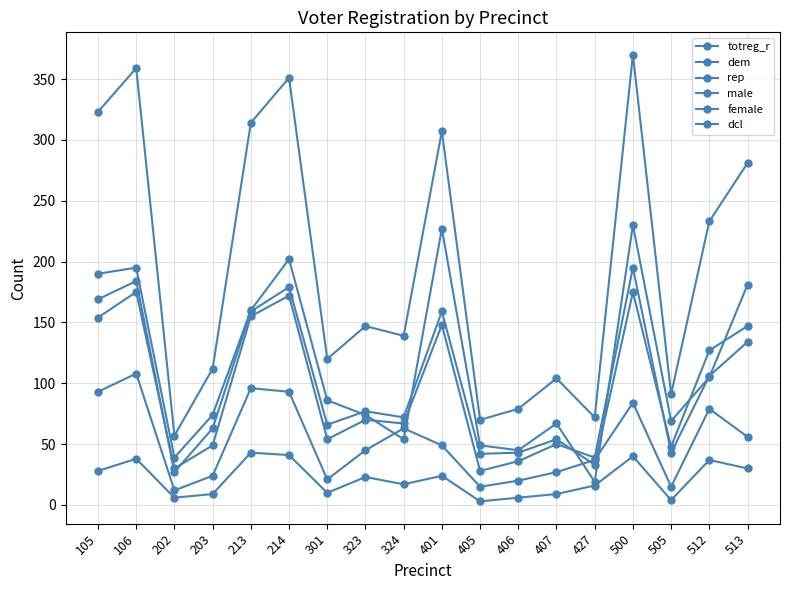

True or false: dem and male cross at least once.

False